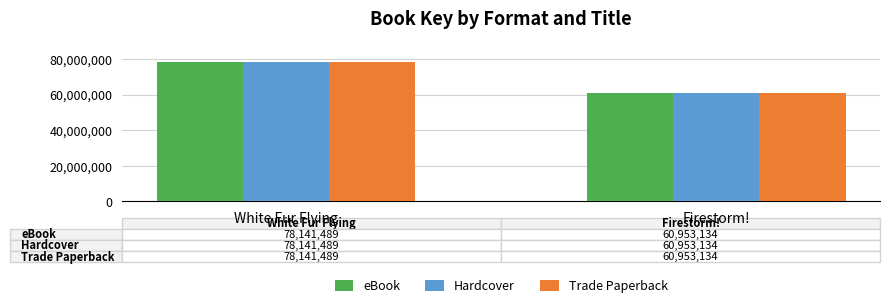

Reading left to right, transcribe all the data shown in this chart.

eBook: 78141489	60953134
Hardcover: 78141489	60953134
Trade Paperback: 78141489	60953134